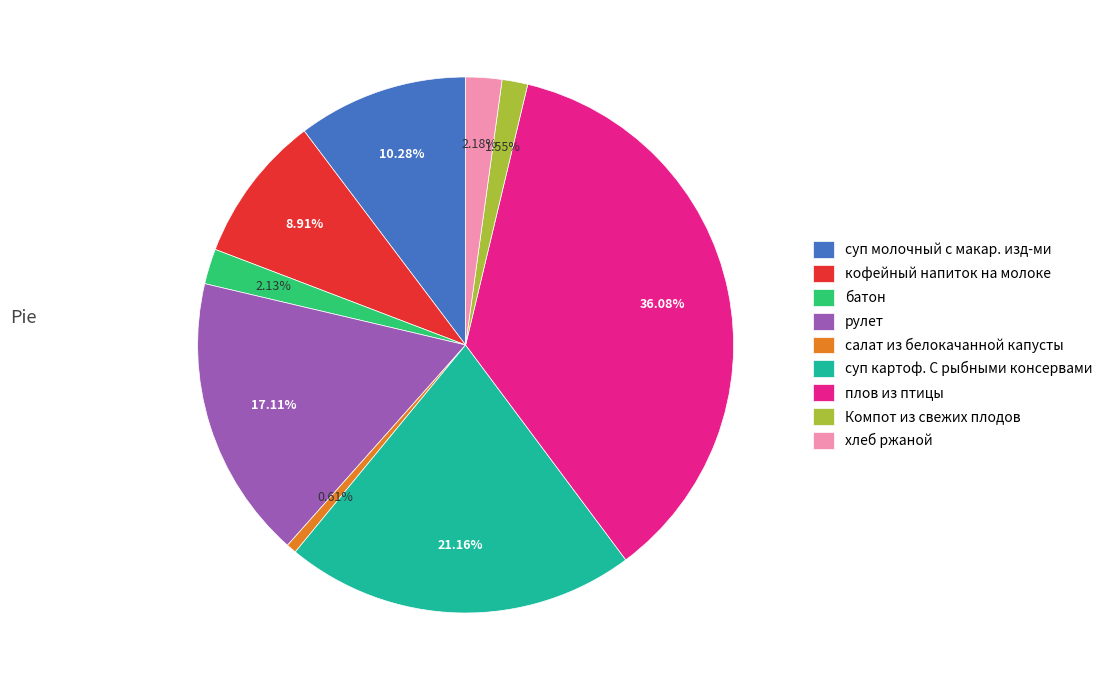

What is the ratio of the value at плов из птицы to the value at хлеб ржаной?

16.6